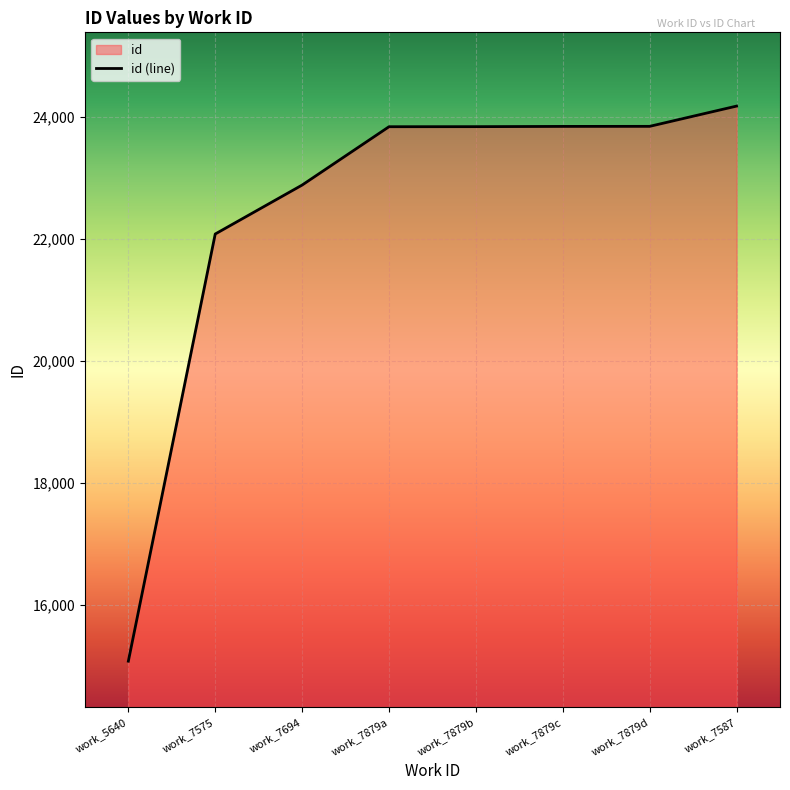

Which category has the highest value across all series?

work_7587